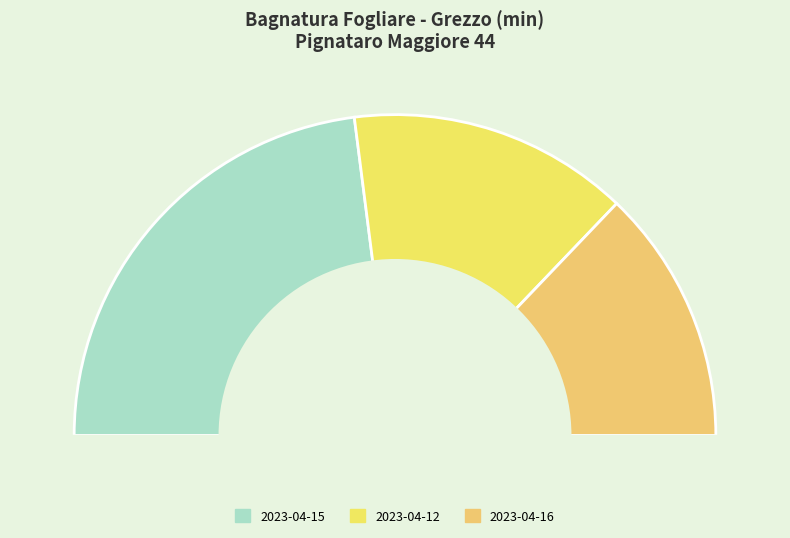

Does 2023-04-12 represent more than half of the total?

No